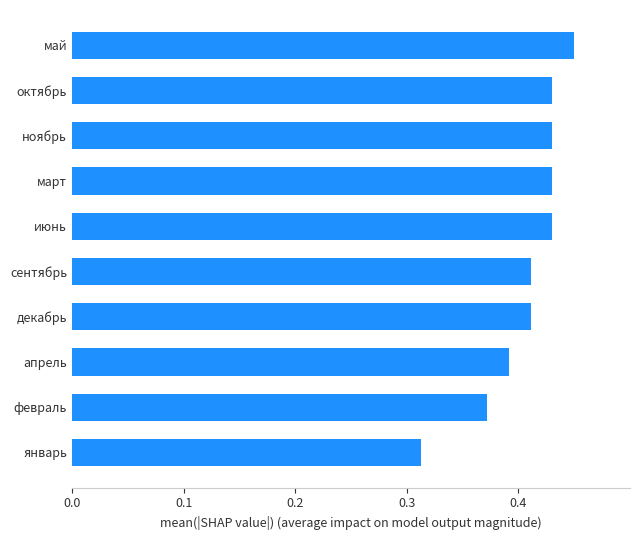

How many values are between 0 and 1?

10